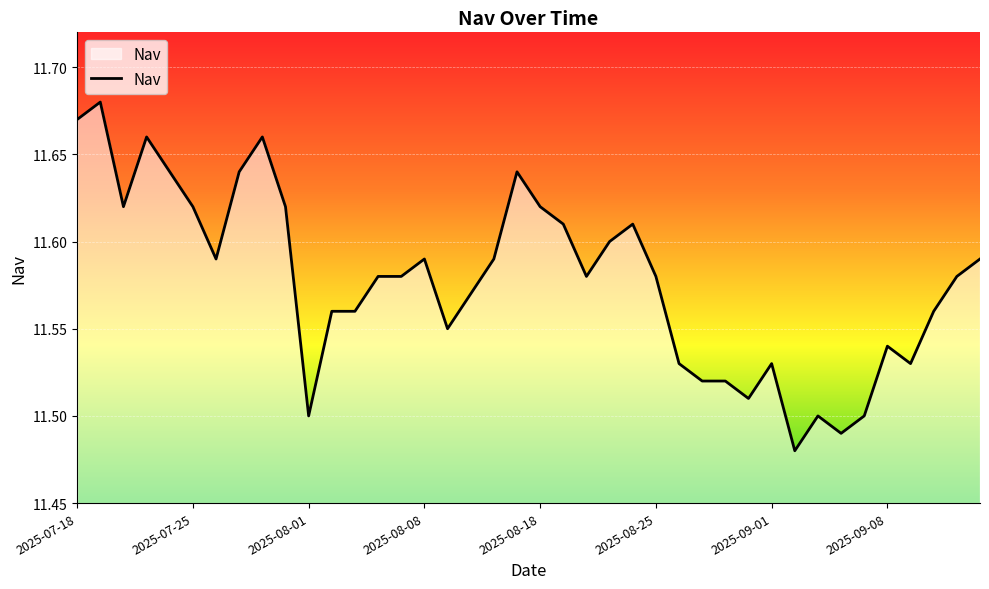

Does the chart display data point markers on the line(s)?

No